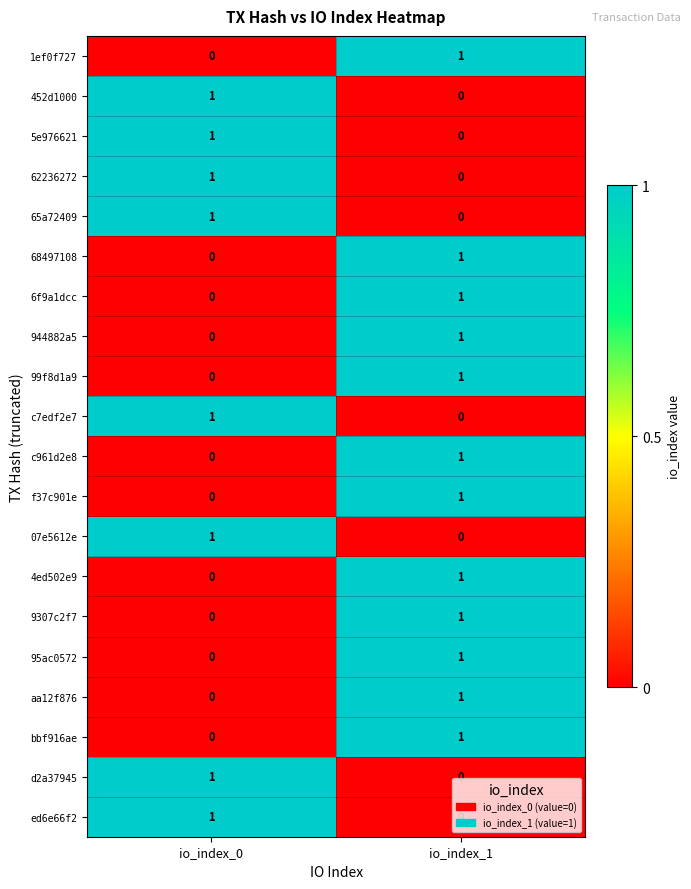

Is the value of 1ef0f727 at io_index_1 greater than the value of bbf916ae at io_index_0?

Yes